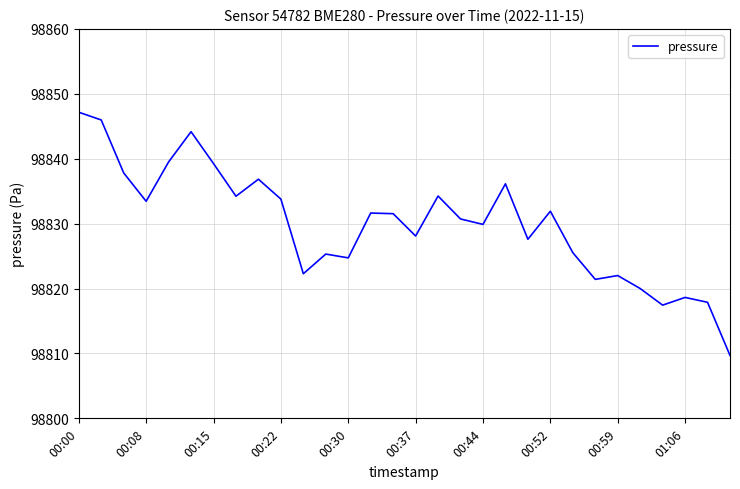

What is the minimum value shown in the chart?

98809.7